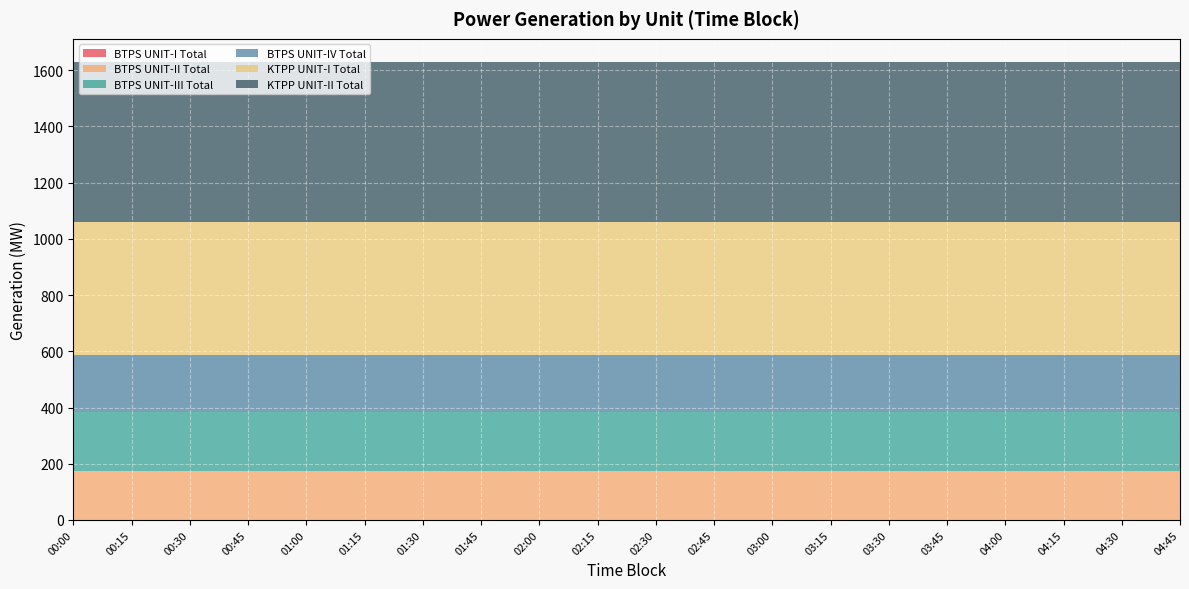

Reading right to left, extract all data points from this chart.

BTPS UNIT-I Total: 0	0	0	0	0	0	0	0	0	0	0	0	0	0	0	0	0	0	0	0
BTPS UNIT-II Total: 175	175	175	175	175	175	175	175	175	175	175	175	175	175	175	175	175	175	175	175
BTPS UNIT-III Total: 210	210	210	210	210	210	210	210	210	210	210	210	210	210	210	210	210	210	210	210
BTPS UNIT-IV Total: 200	200	200	200	200	200	200	200	200	200	200	200	200	200	200	200	200	200	200	200
KTPP UNIT-I Total: 475	475	475	475	475	475	475	475	475	475	475	475	475	475	475	475	475	475	475	475
KTPP UNIT-II Total: 570	570	570	570	570	570	570	570	570	570	570	570	570	570	570	570	570	570	570	570